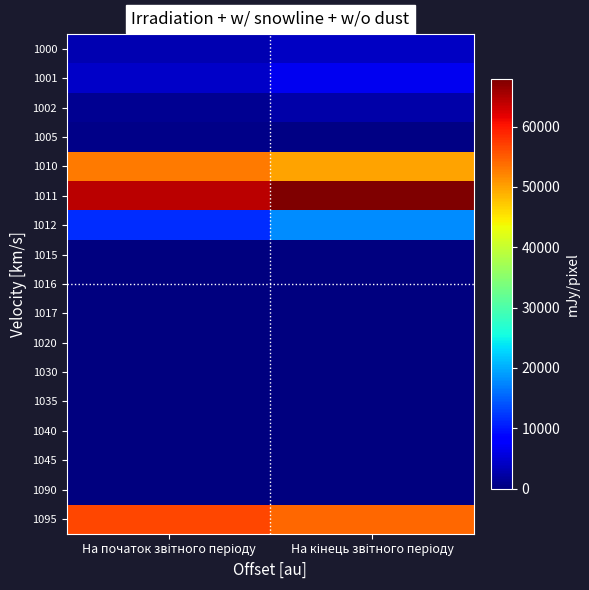

What is the difference between the highest and lowest values at На кінець звітного періоду?

67857